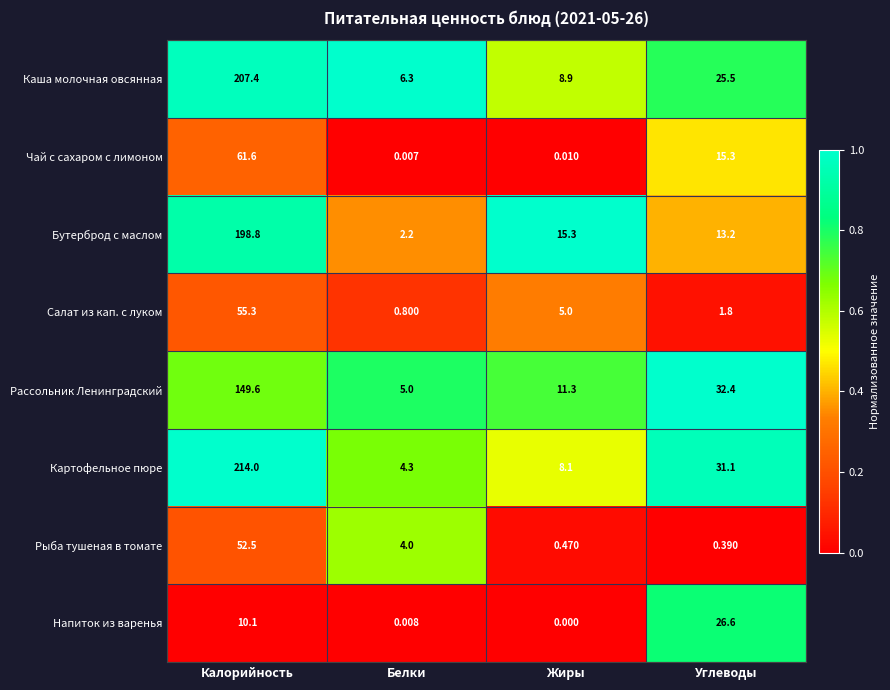

Between Жиры and Углеводы, which series saw the biggest shift?

Напиток из варенья